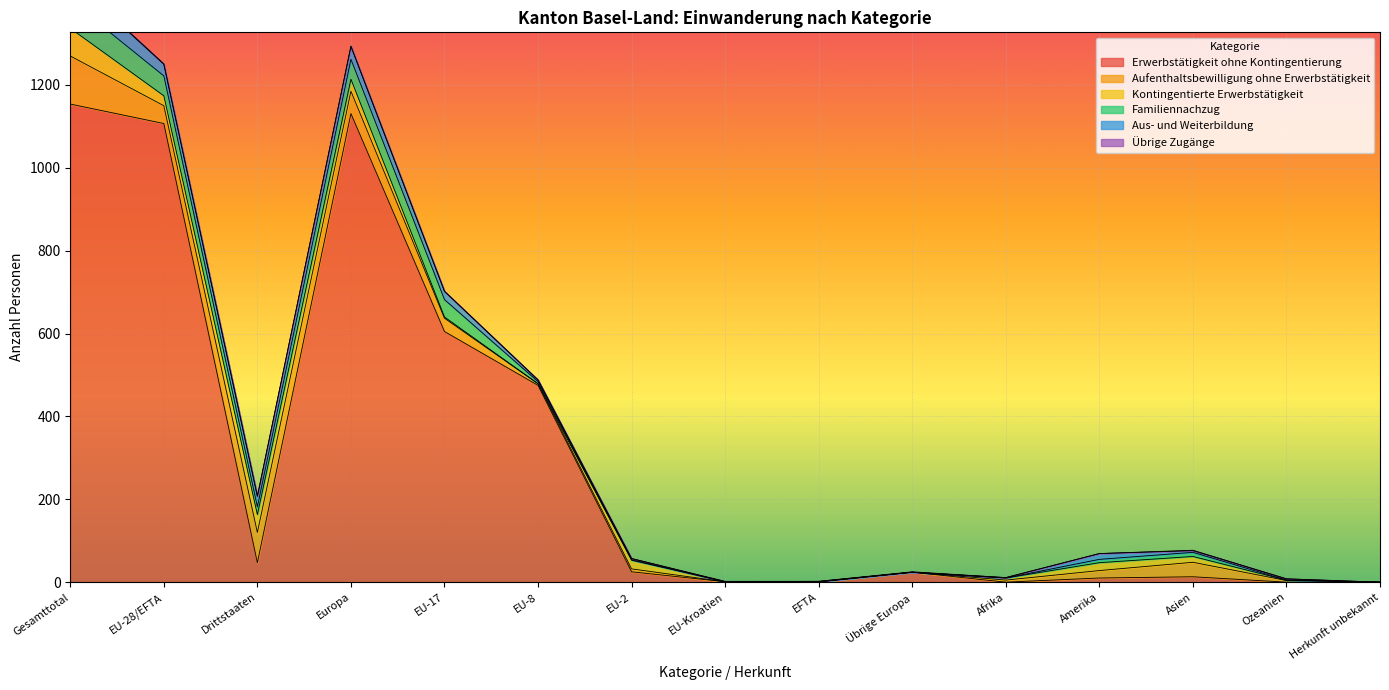

What is the maximum value for Erwerbstätigkeit ohne Kontingentierung?

1154